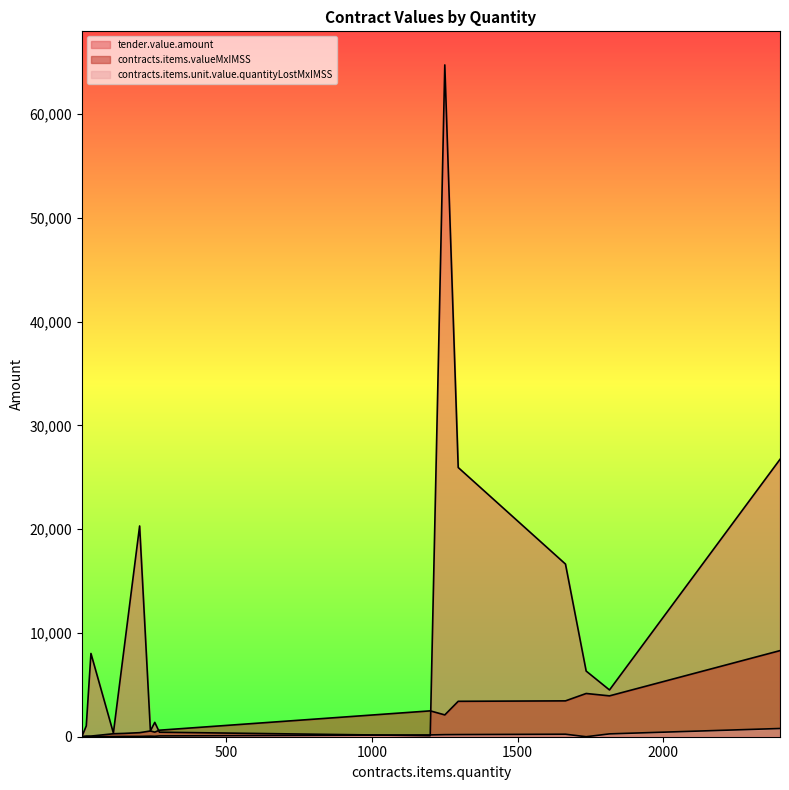

The contracts.items.valueMxIMSS series shows 461.0 at 113. True or false?

False